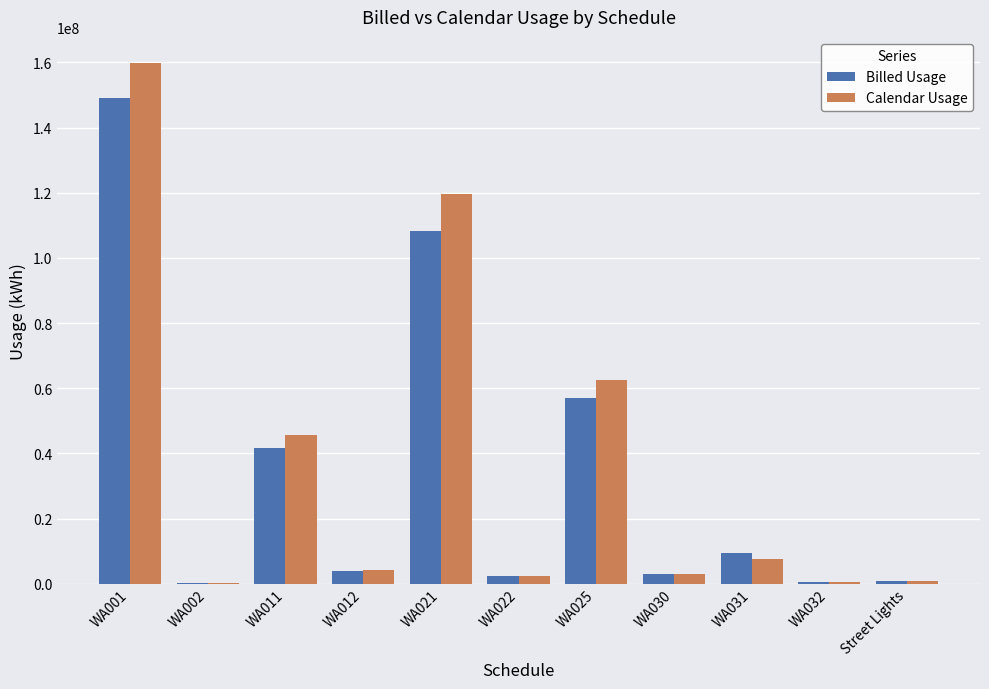

Where is Billed Usage nearest to the value 74706293?

WA025